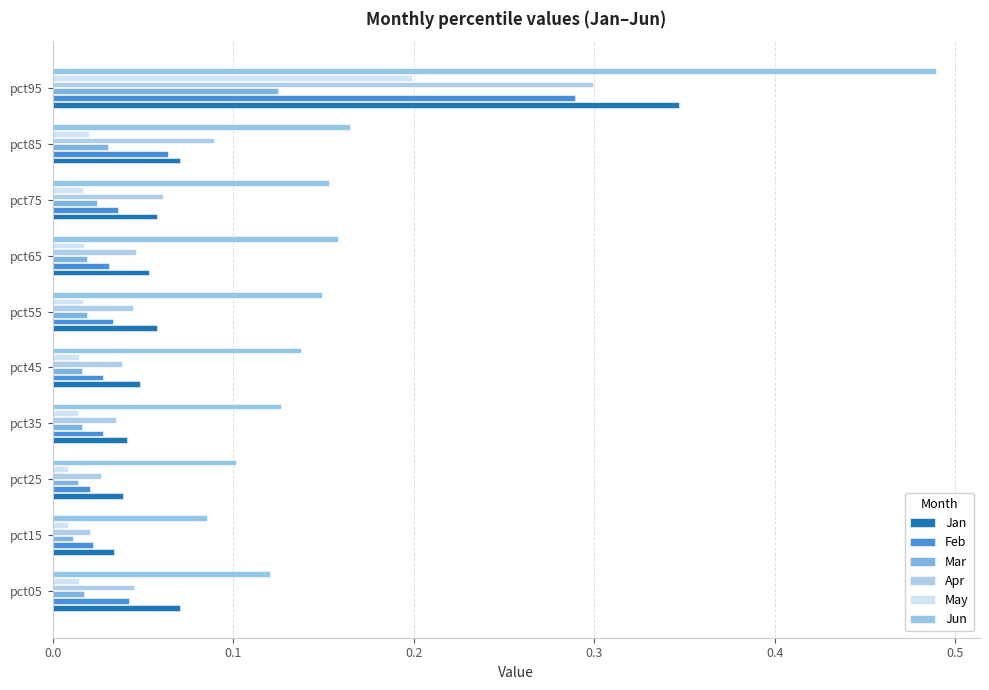

What are all the series names shown in the legend?

Jan, Feb, Mar, Apr, May, Jun